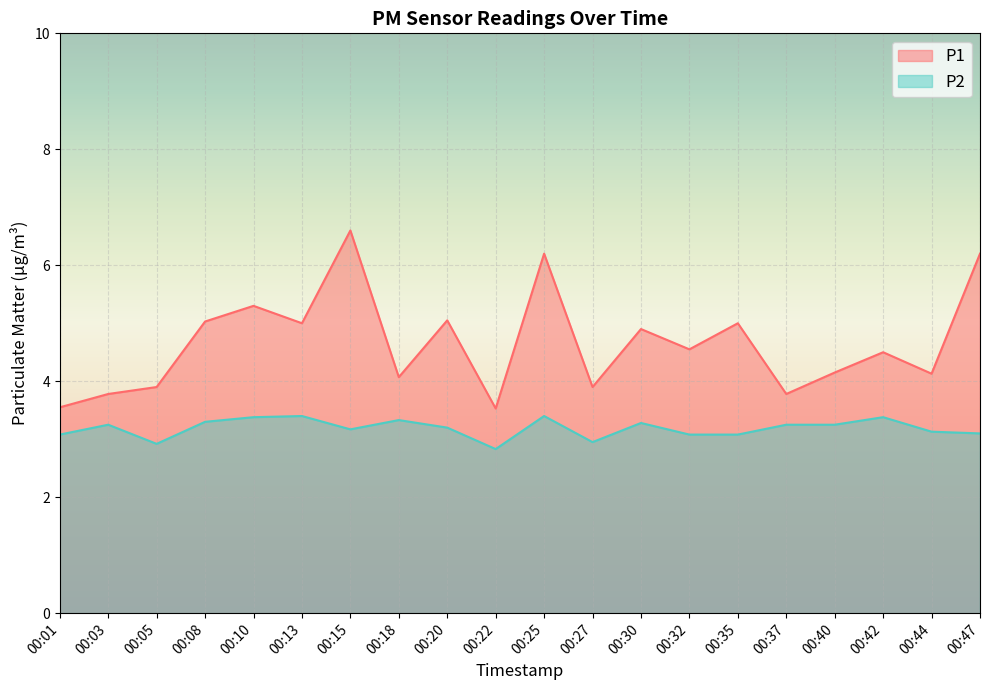

What is the approximate value of P1 at 00:18?

4.1